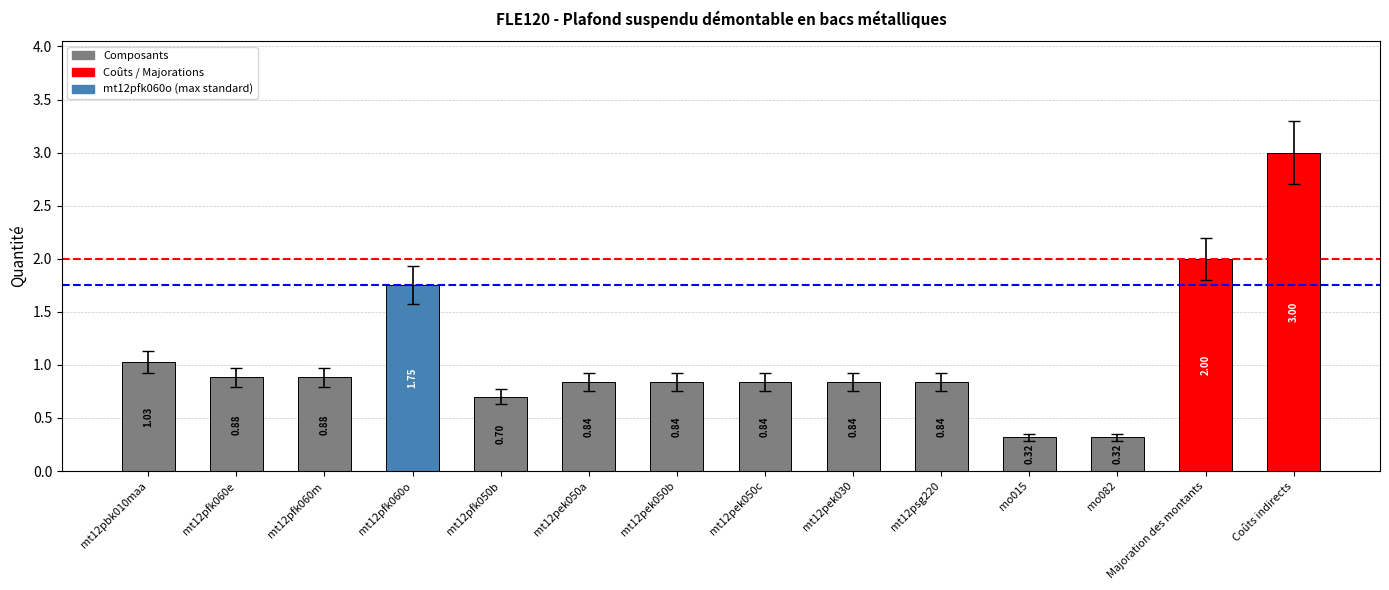

At which label is the value closest to 1?

mt12pbk010maa